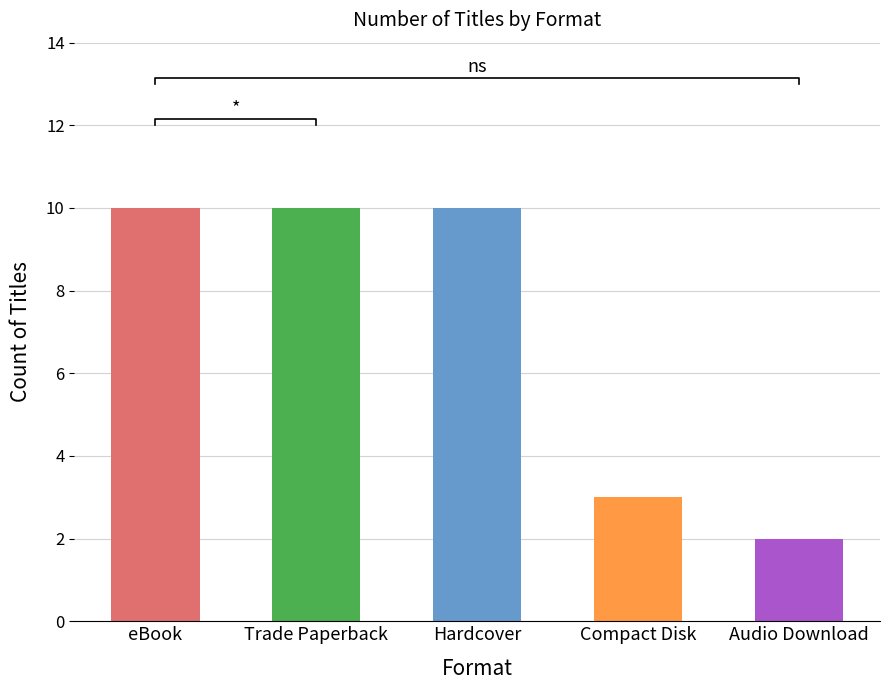

How many data points does each series have?

5